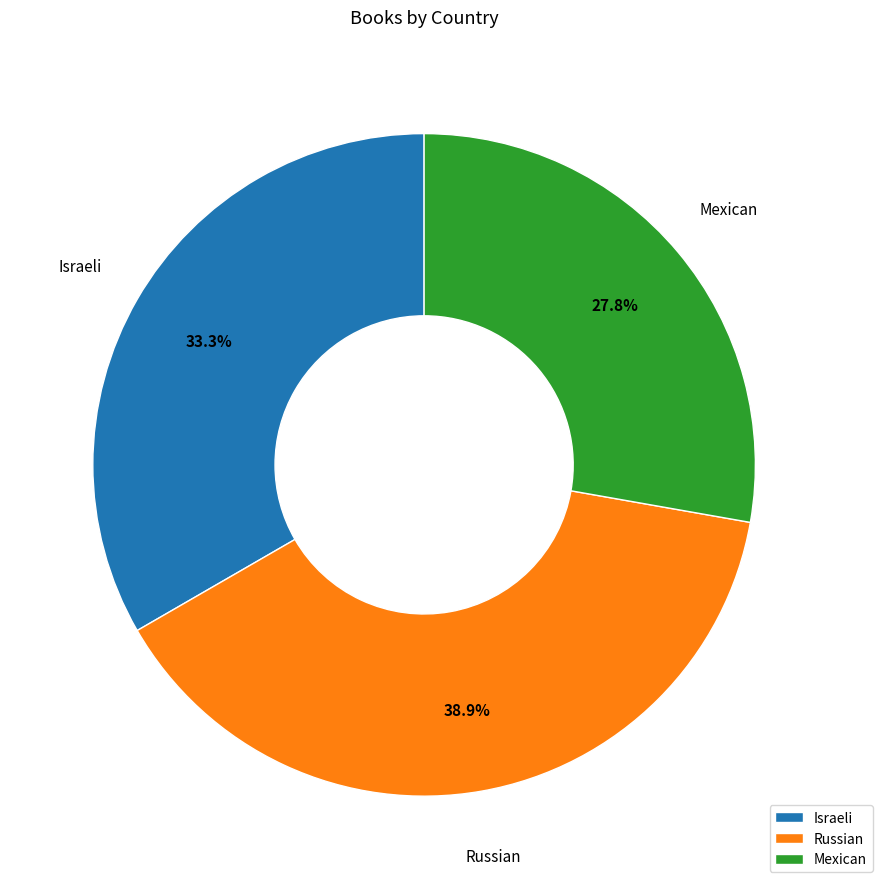

Rank the categories by value from lowest to highest.

Mexican, Israeli, Russian